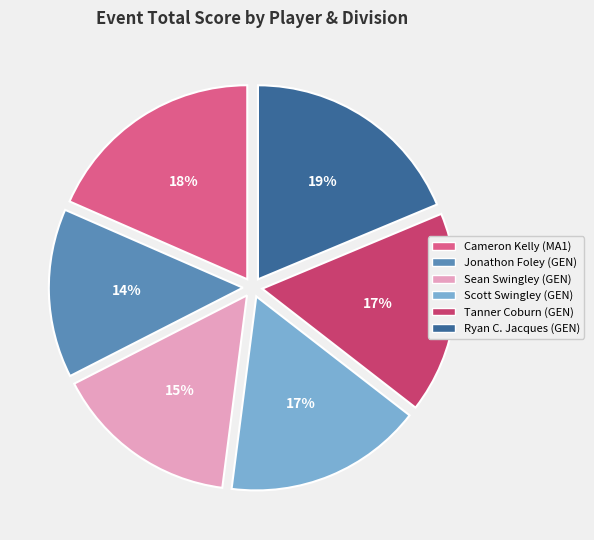

Is there a majority slice in this chart?

No